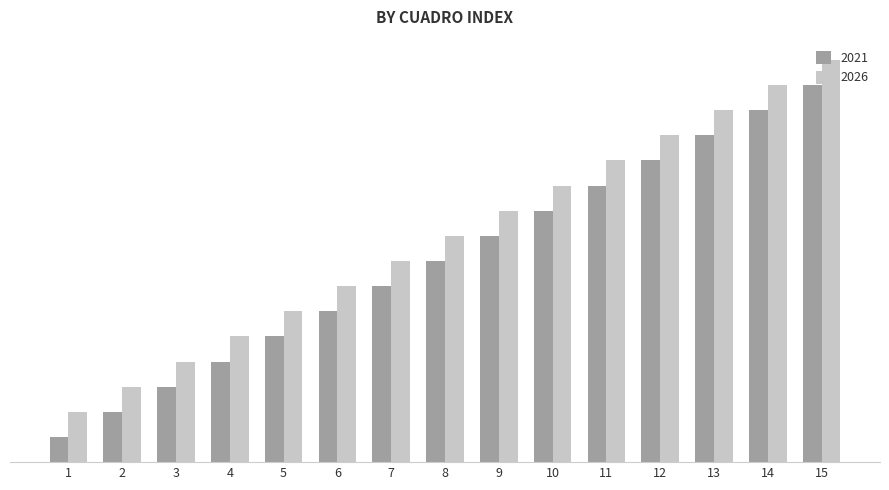

Are the bars grouped side by side (vs. stacked)?

Yes